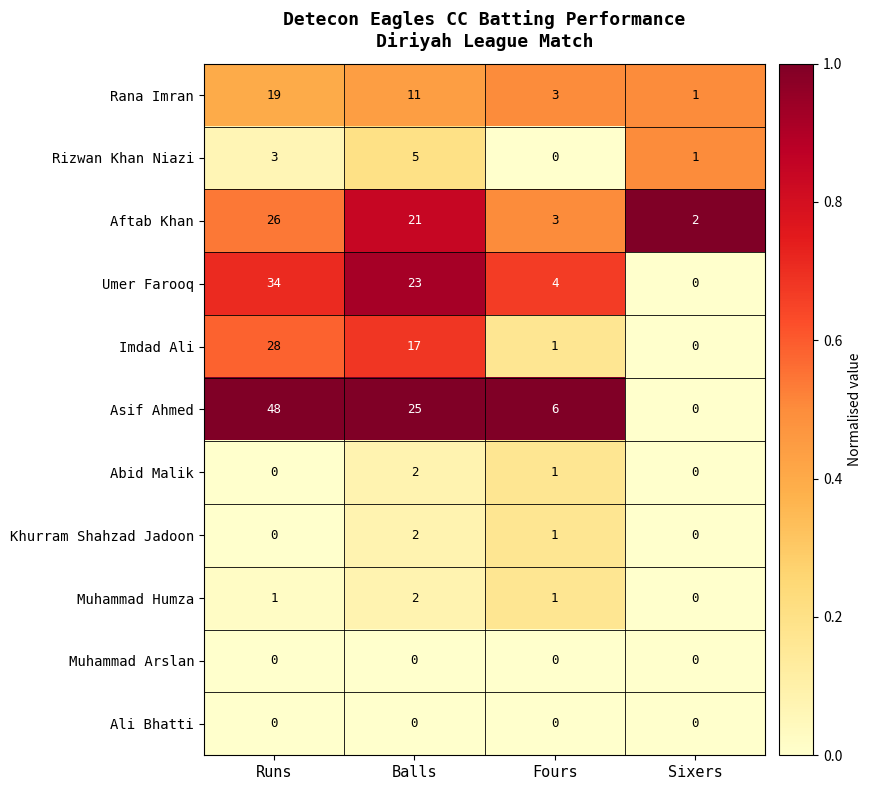

What is the sum of the Asif Ahmed values at Fours and Balls?

31